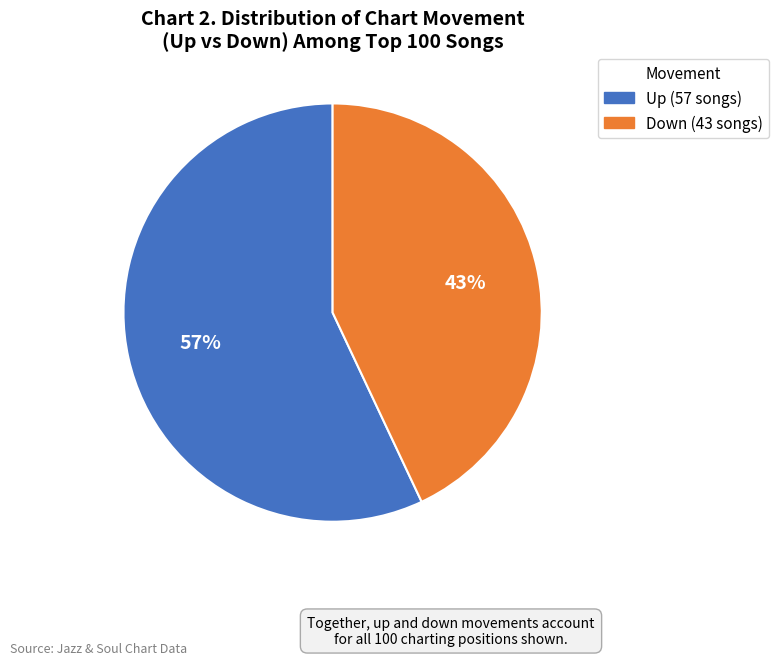

Is there a majority slice in this chart?

Yes